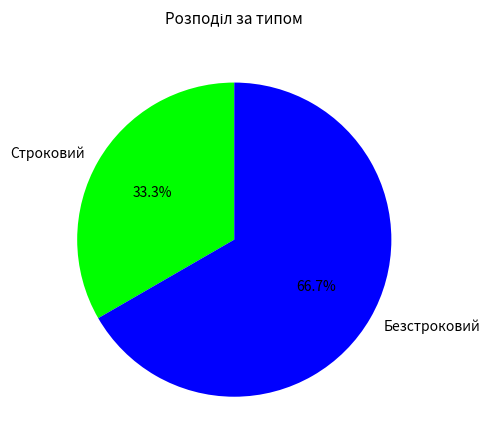

Which slice is the smallest?

Строковий